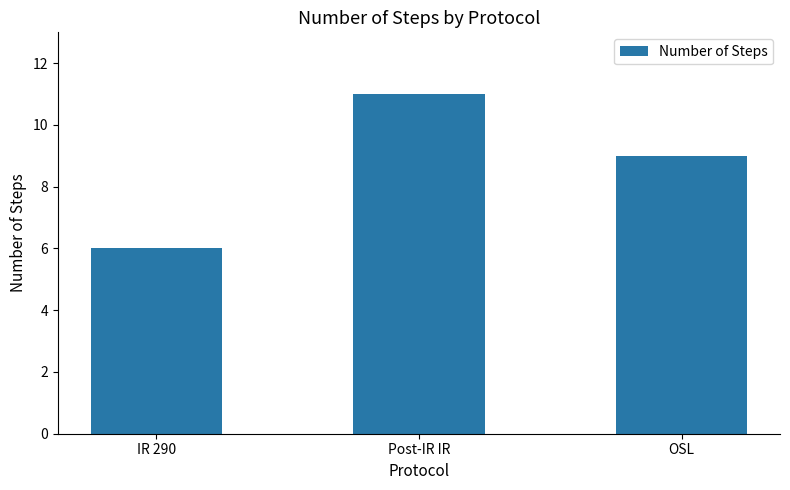

What position from the left is IR 290?

1